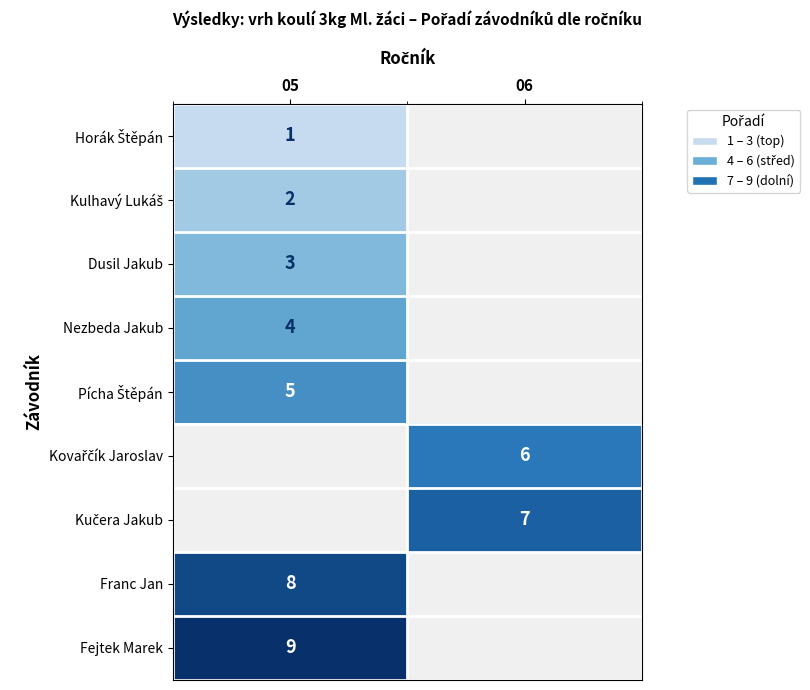

How many positive values does the Horák Štěpán series have?

1